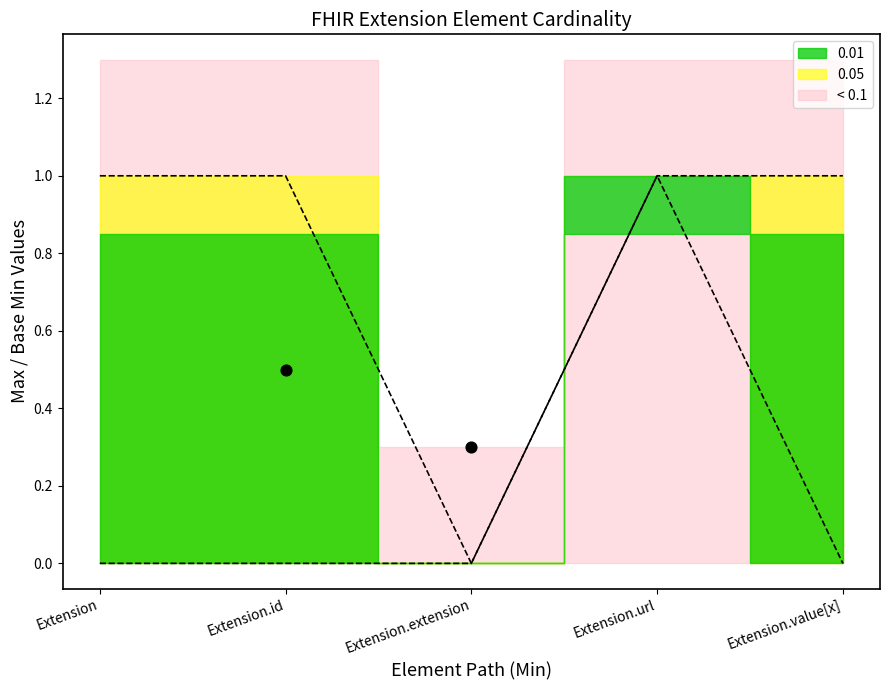

At which category is the sum across all series the highest?

Extension.url